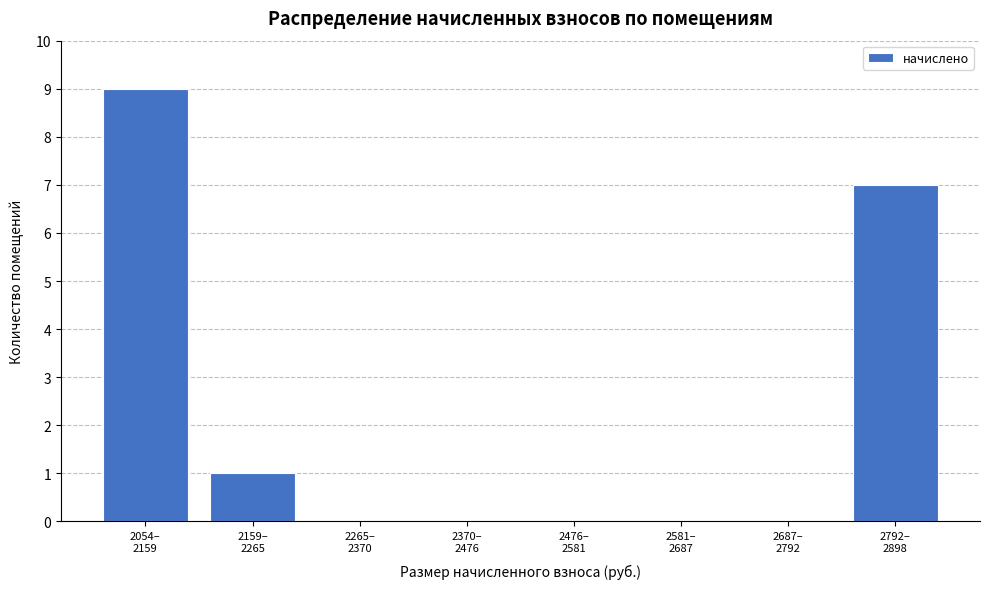

What is the greatest value displayed?

9